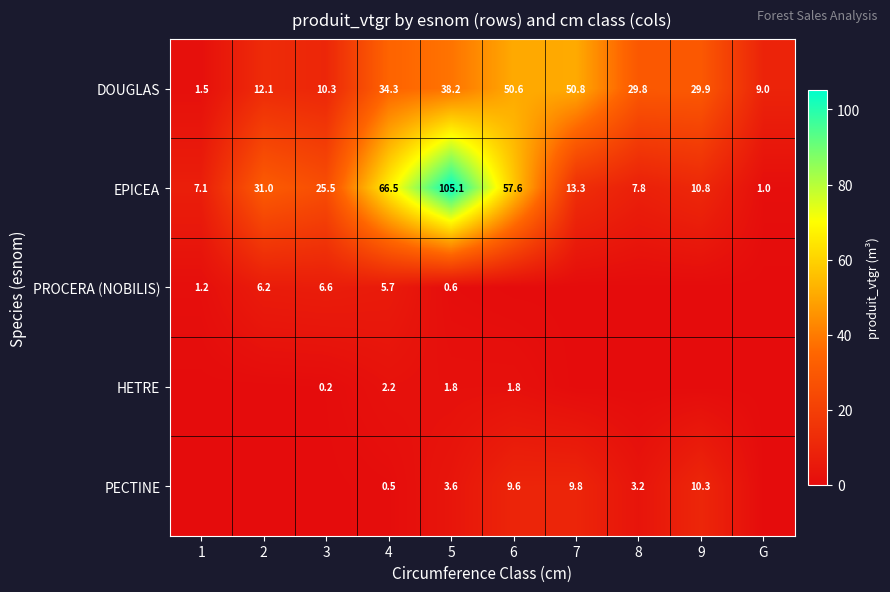

What value does the EPICEA series have at 1?

7.1